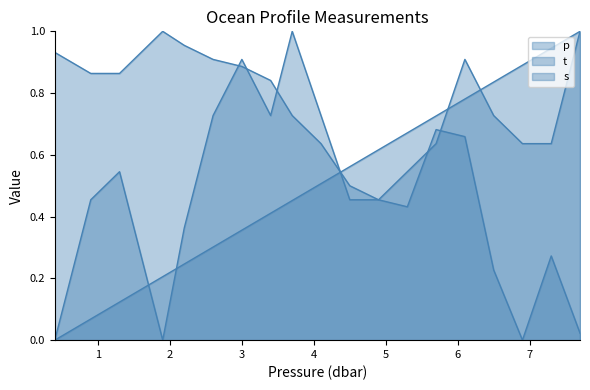

What is the difference between the maximum and minimum values in the p series?

1.0